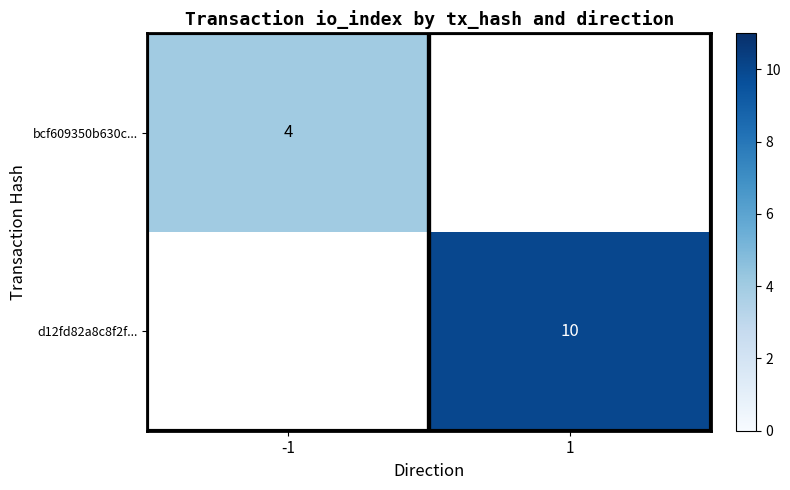

Count the number of categories in the chart.

2